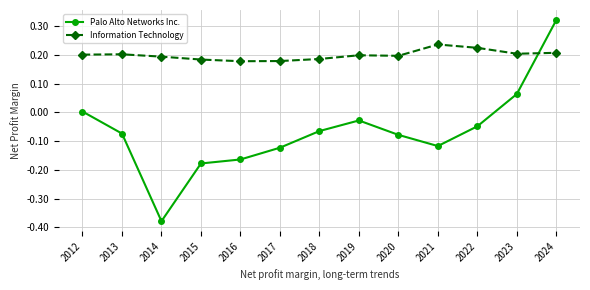

Between which two adjacent categories do Information Technology and Palo Alto Networks Inc. first intersect?

2023 and 2024